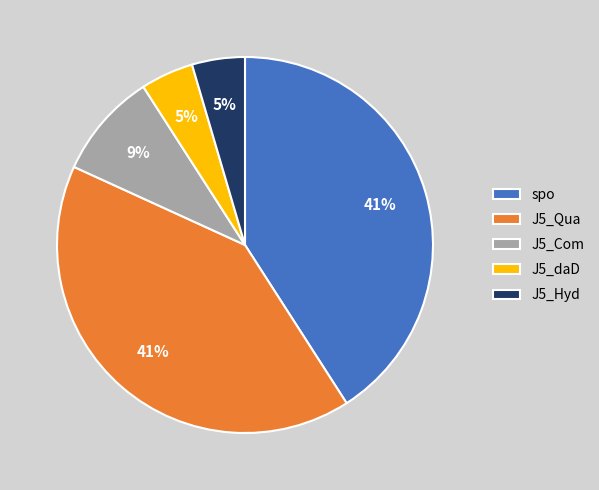

Between spo and J5_daD, which is larger?

spo